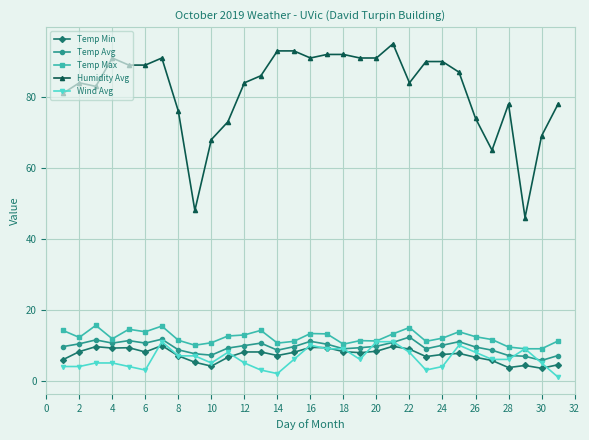

True or false: Wind Avg and Humidity Avg intersect in this chart.

False